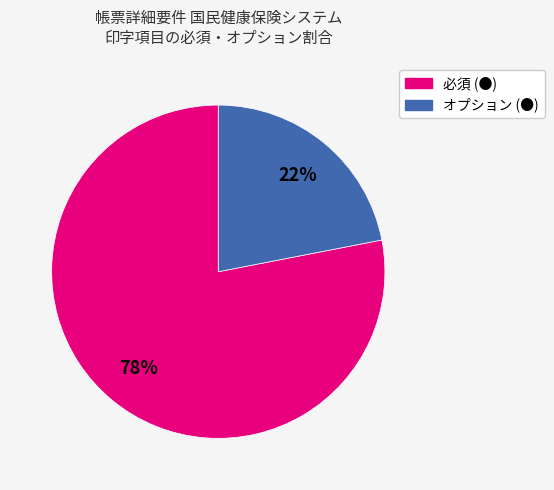

The 必須 (●) slice represents 92% of the pie. True or false?

False